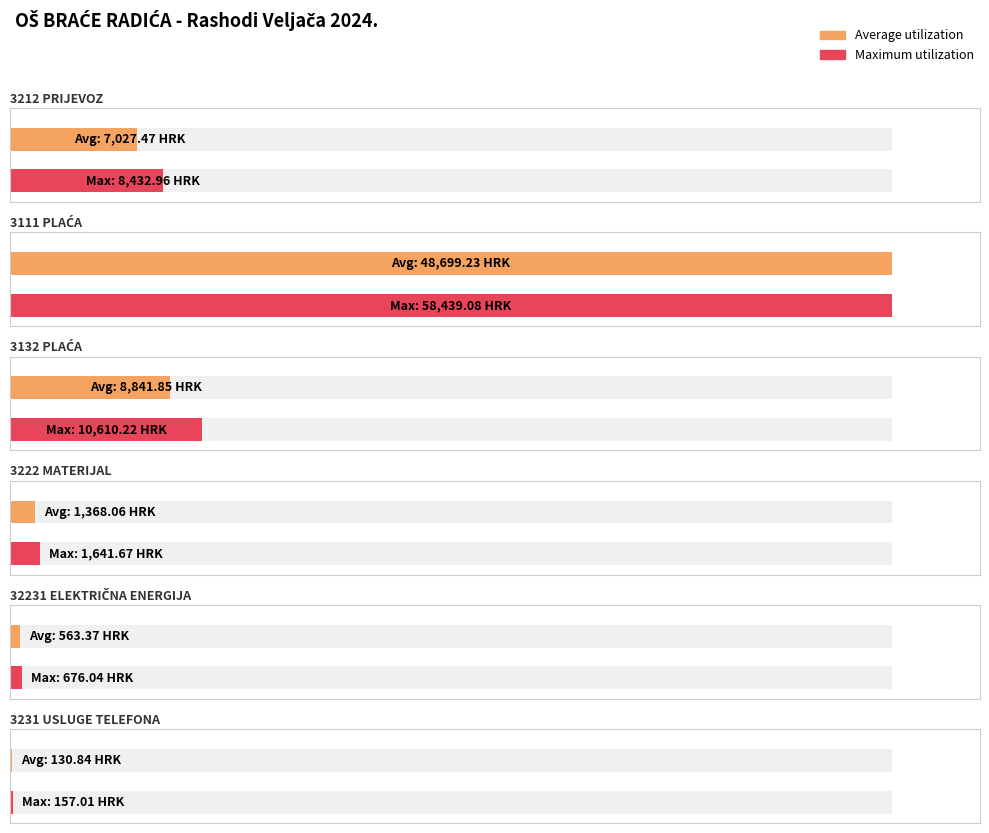

What is the label of the 1st bar from the left?

3212 PRIJEVOZ